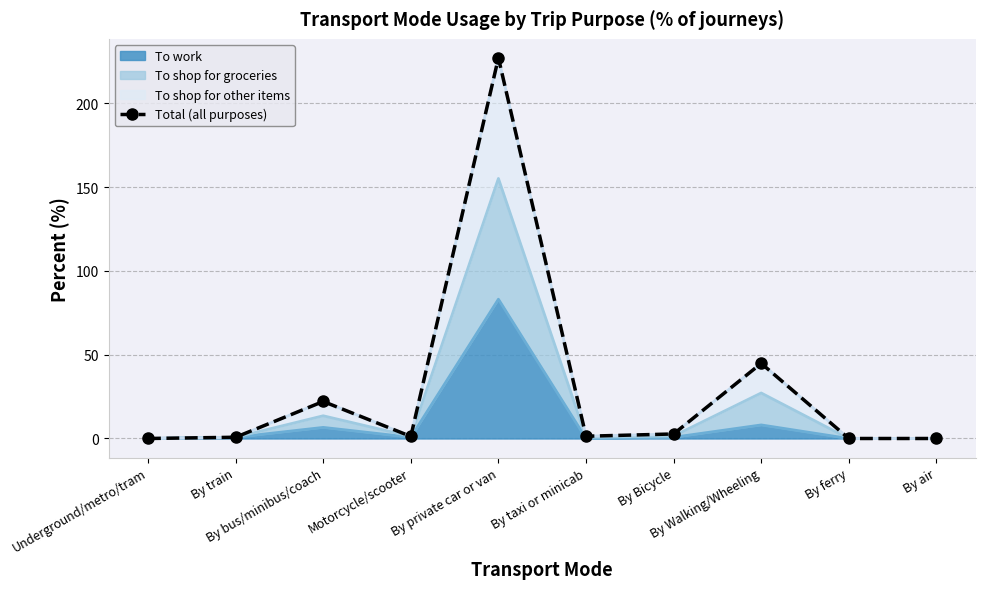

List the labels in order of value, smallest first.

Underground/metro/tram, By ferry, By air, By train, Motorcycle/scooter, By taxi or minicab, By Bicycle, By bus/minibus/coach, By Walking/Wheeling, By private car or van